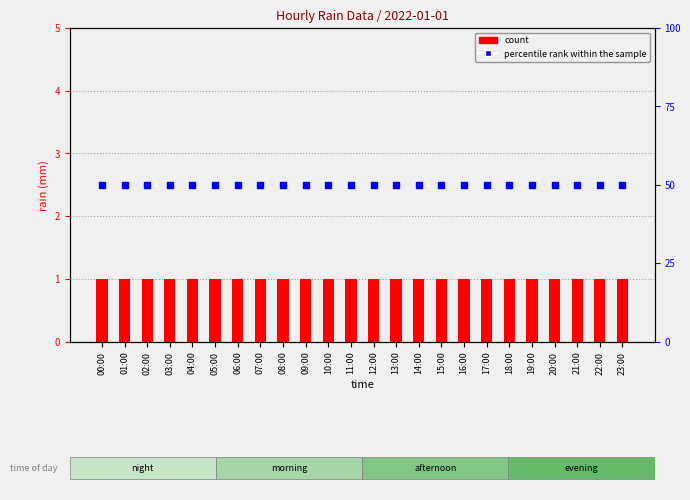

Is the value of percentile rank within the sample at 02:00 greater than the value of count at 04:00?

Yes